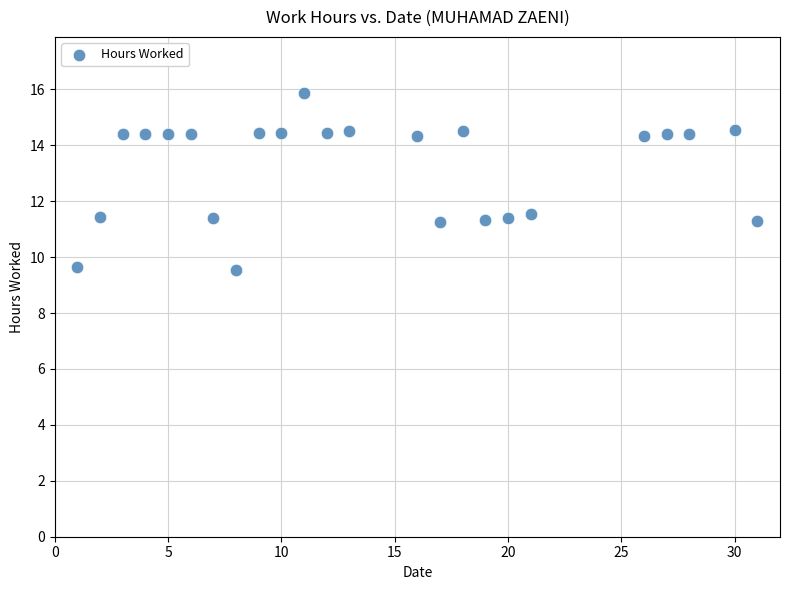

What is the range of X values (max minus min)?

30.0